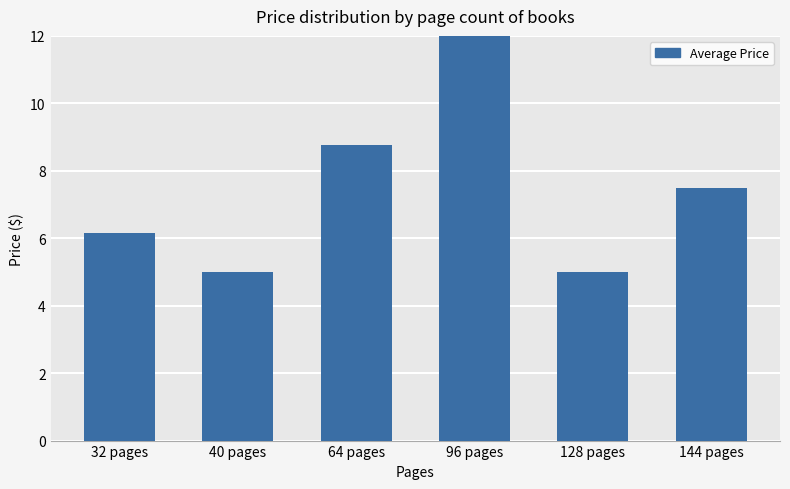

The value at 64 pages is 2.6. True or false?

False